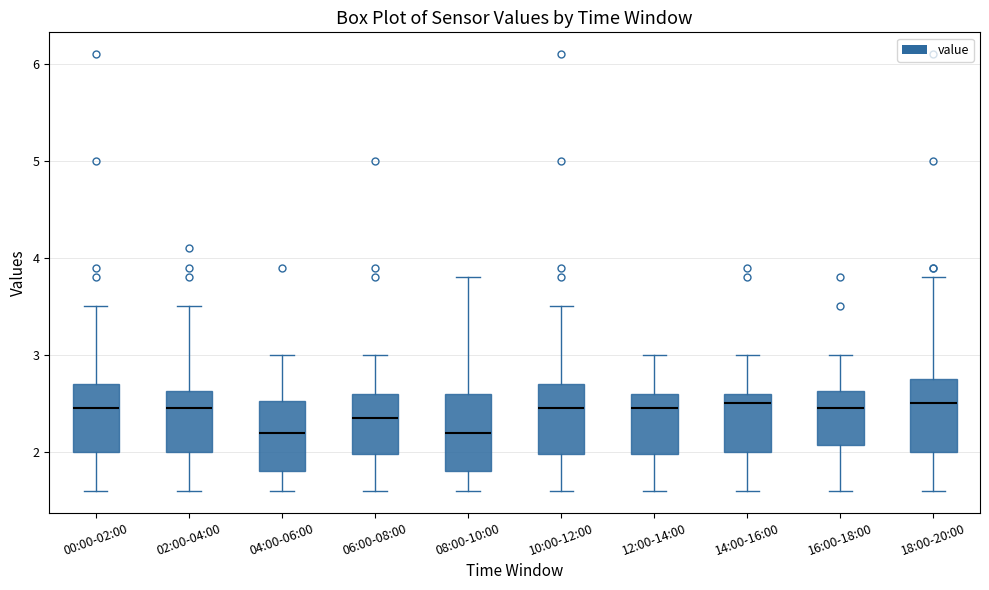

Where is the upper edge of the box for 16:00-18:00 on the y-axis? The values are not printed on the chart, so give them approximately, as read against the axis.

2.6